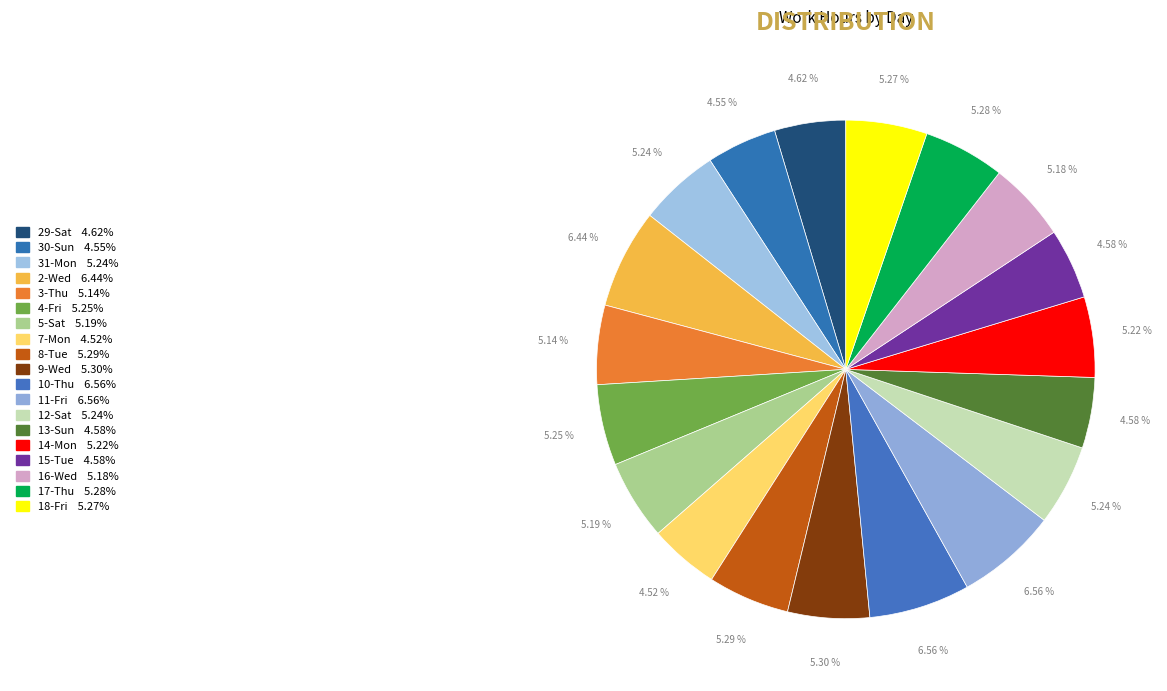

How many slices are in this pie chart?

19